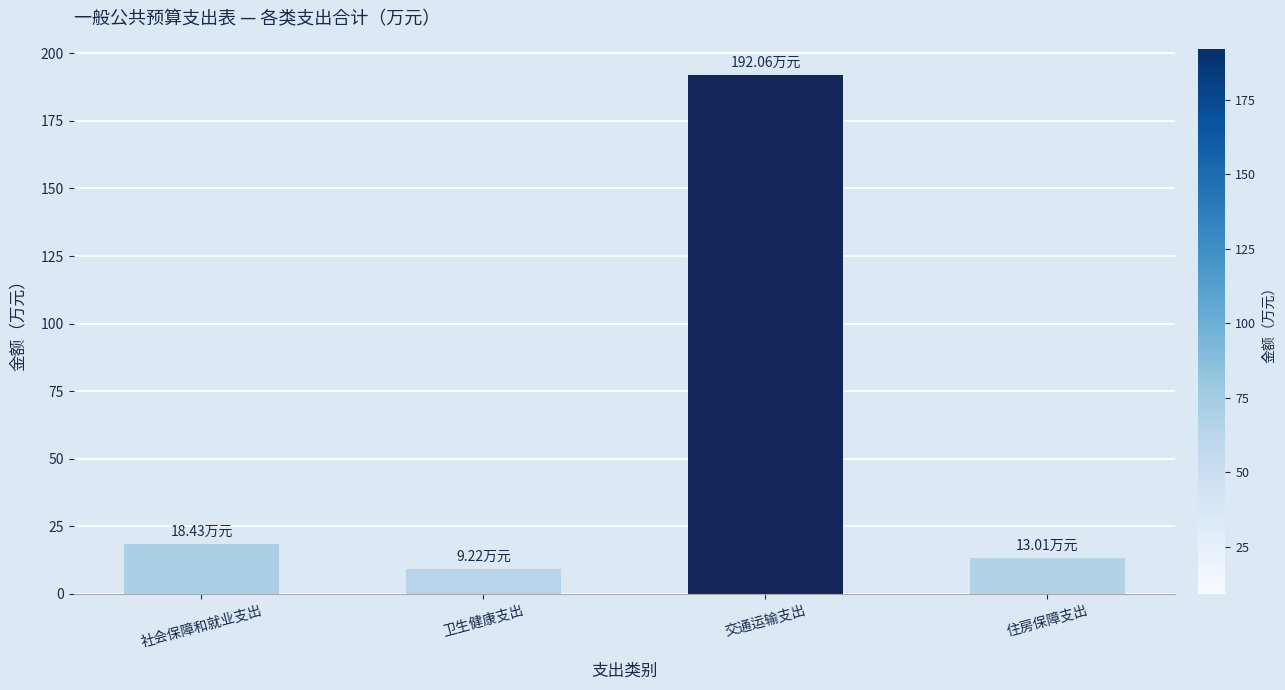

How many bars are there in total?

4